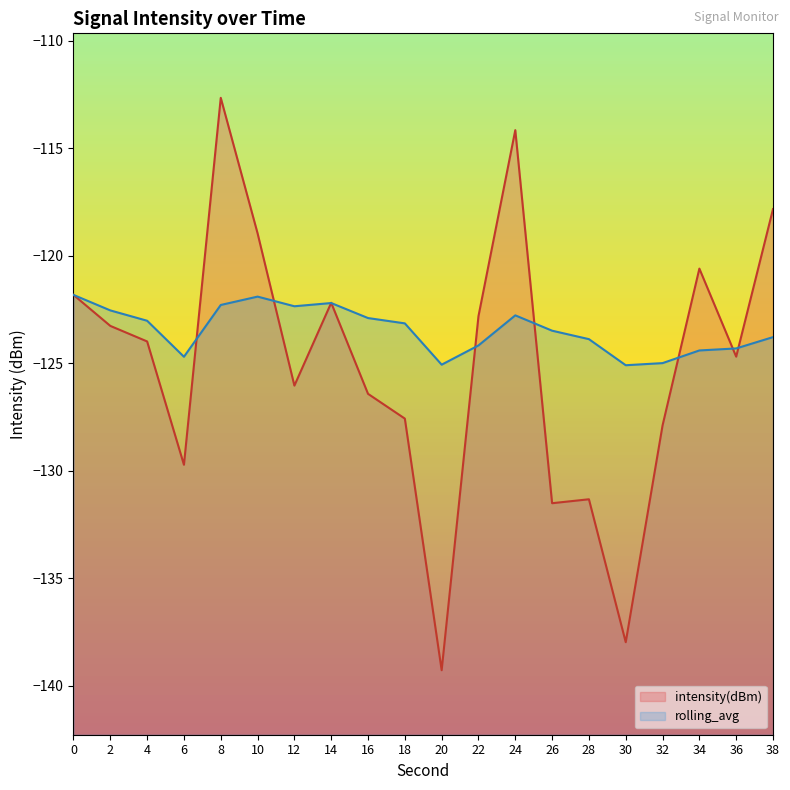

Rank the categories by rolling_avg value from highest to lowest.

0, 10, 14, 8, 12, 2, 24, 16, 4, 18, 26, 38, 28, 22, 36, 34, 6, 32, 20, 30